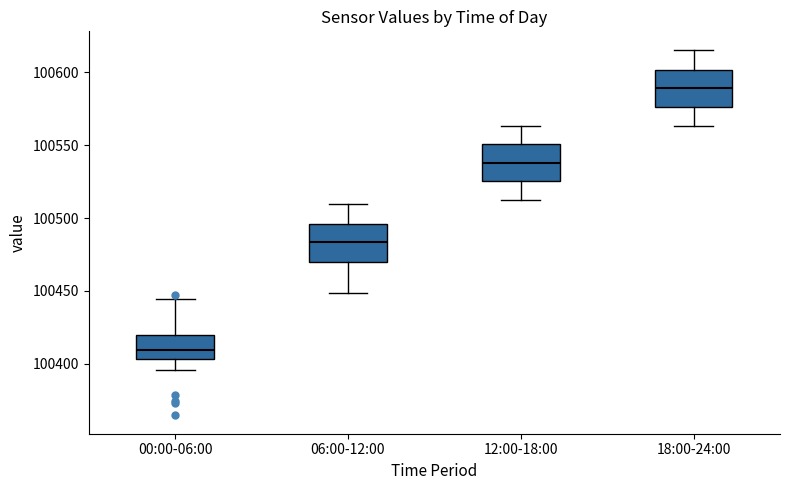

Which box has the highest median line?

18:00-24:00